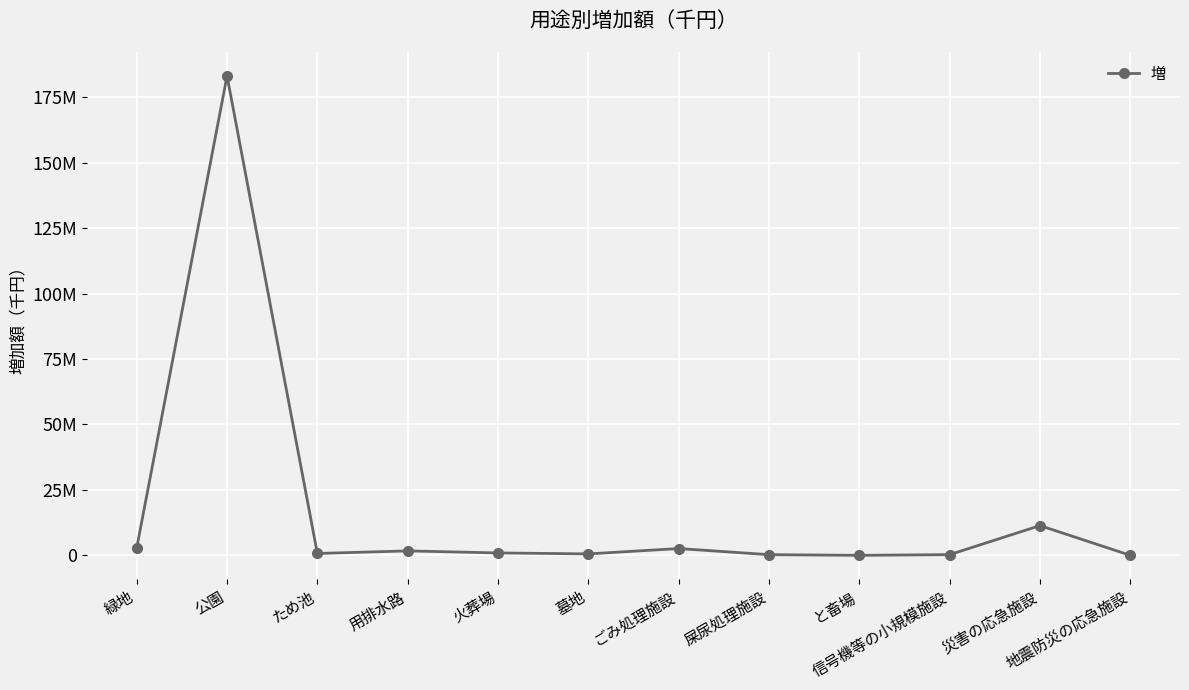

Count the number of values greater than 937339.

5